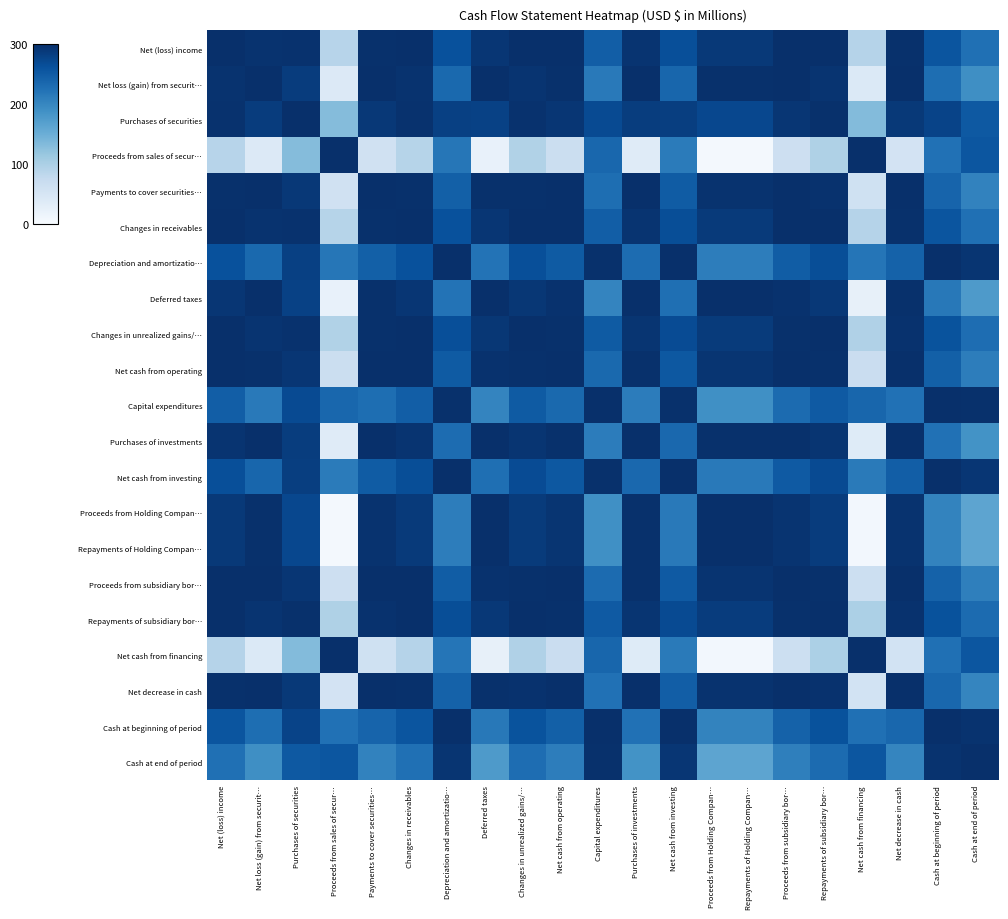

What is the spread (max minus min) of values at Net (loss) income?

211.0